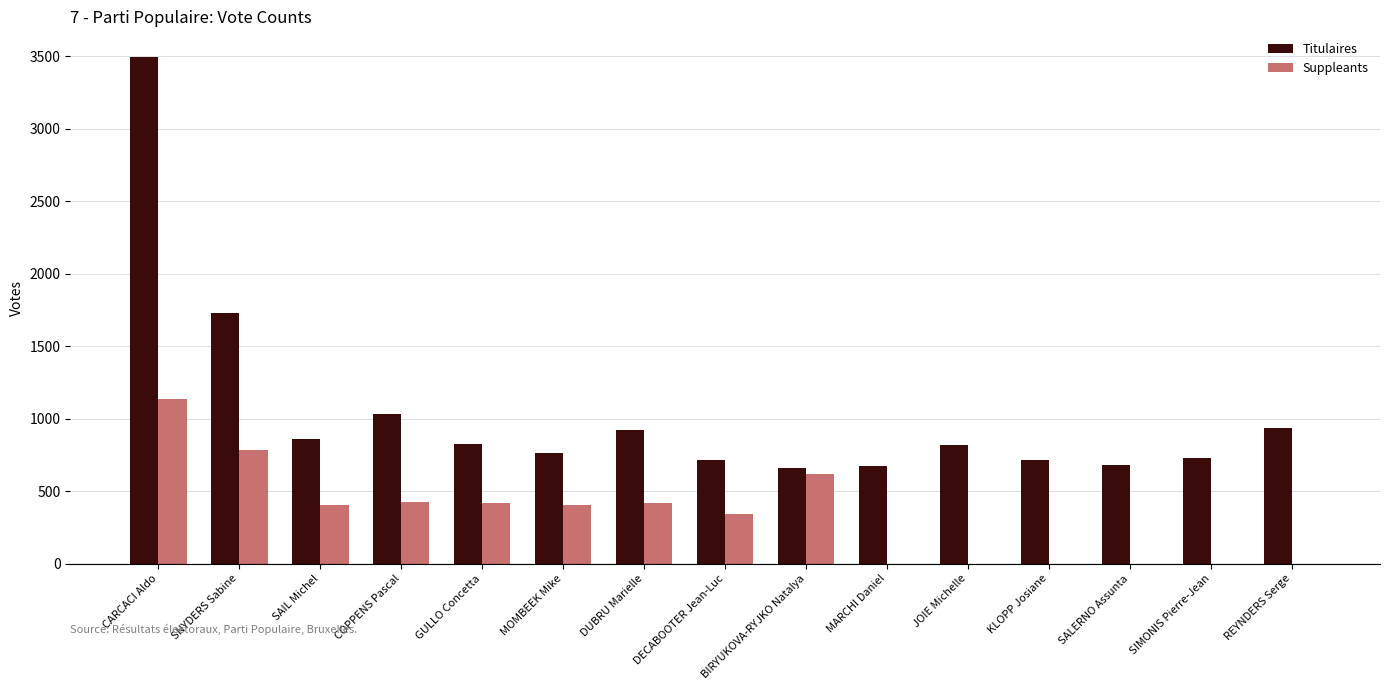

At which category is the sum across all series the highest?

CARCACI Aldo